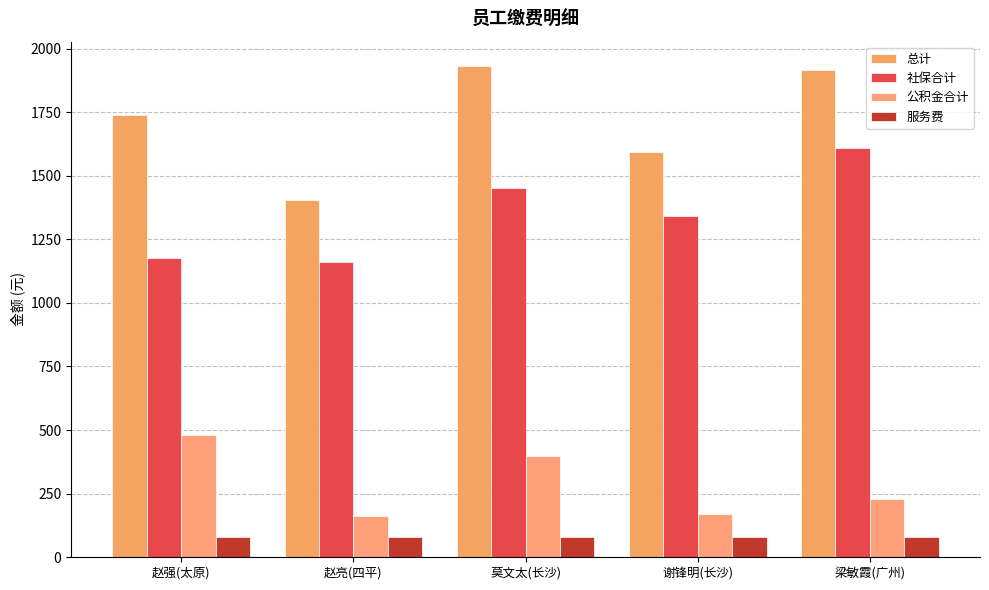

Is the value of 公积金合计 at 赵强(太原) greater than the value of 服务费 at 赵强(太原)?

Yes